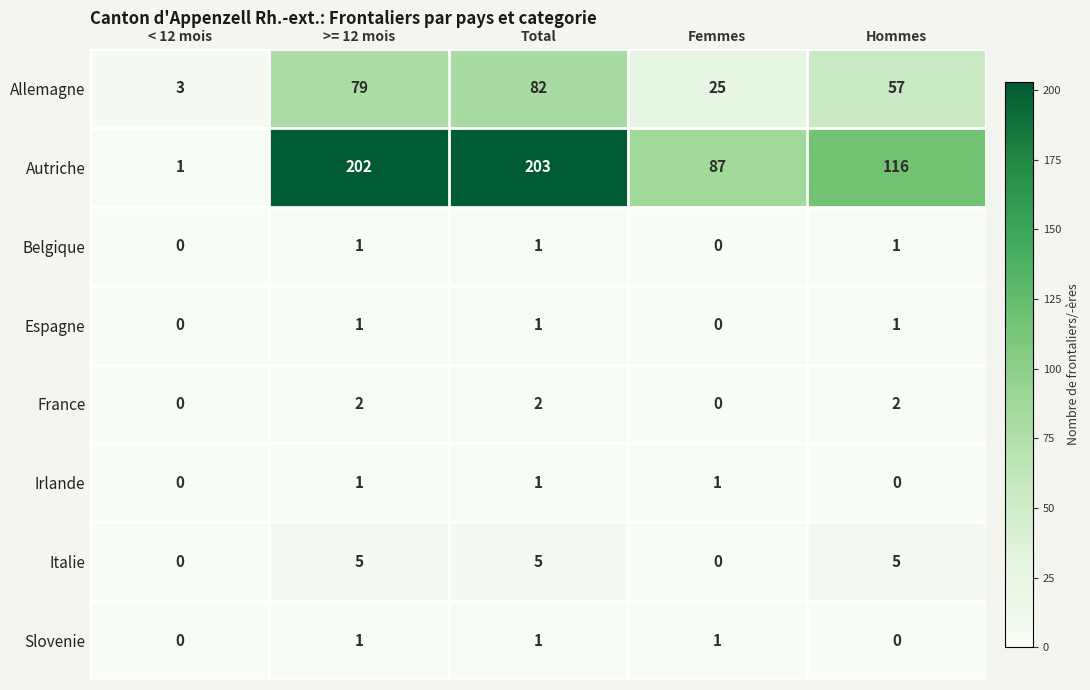

Which series has the largest range (max minus min)?

Autriche